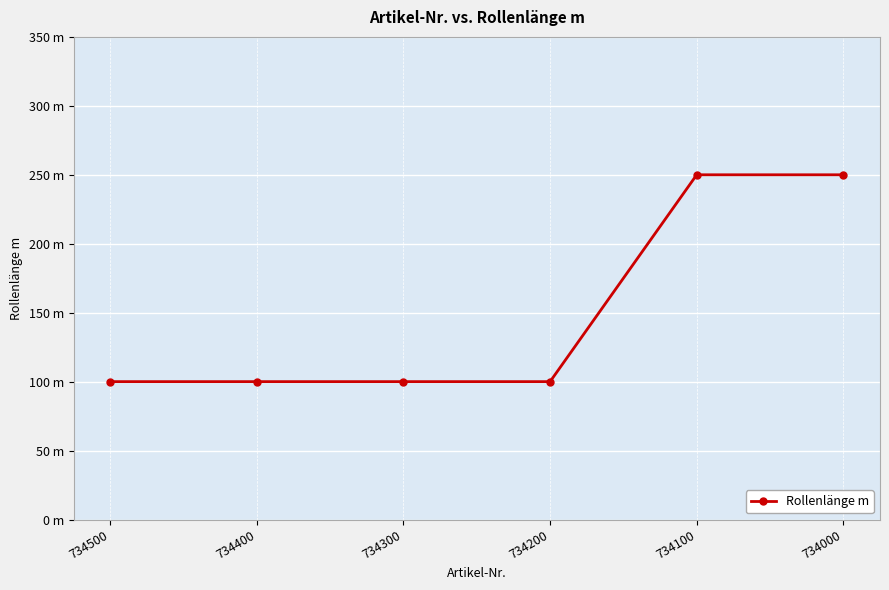

Which category has the highest value across all series?

734100